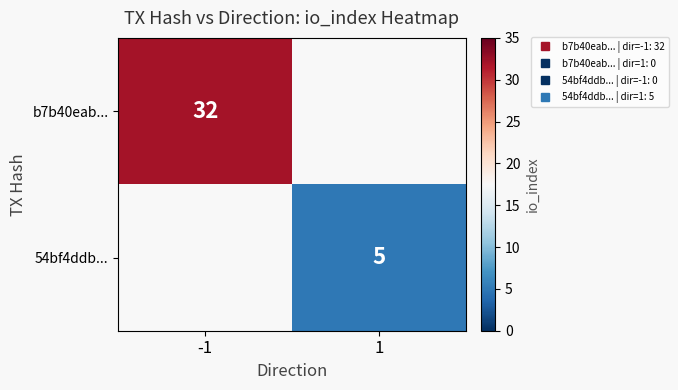

Which series has the largest range (max minus min)?

b7b40eab...